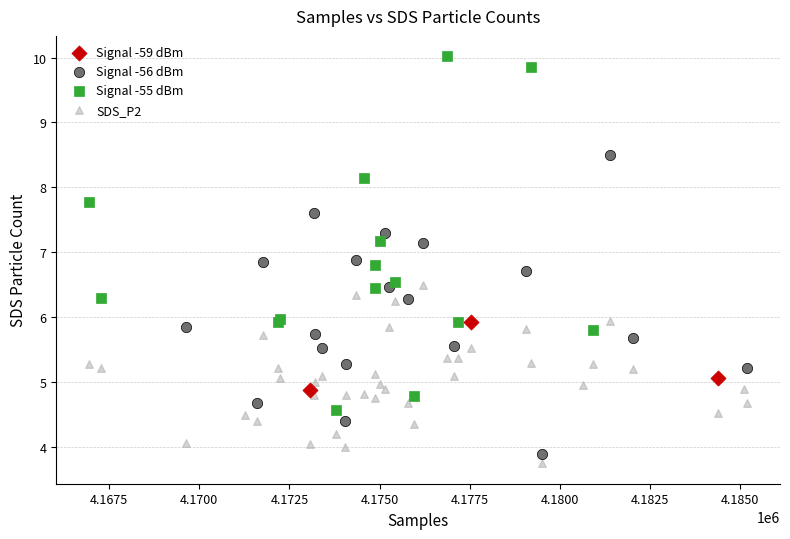

Which series has the widest spread of Y values?

Signal -55 dBm